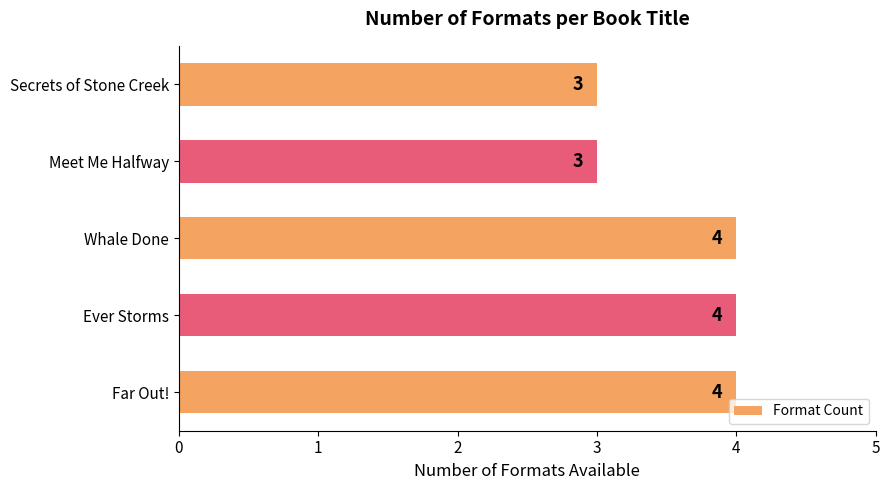

What is the minimum value shown in the chart?

3